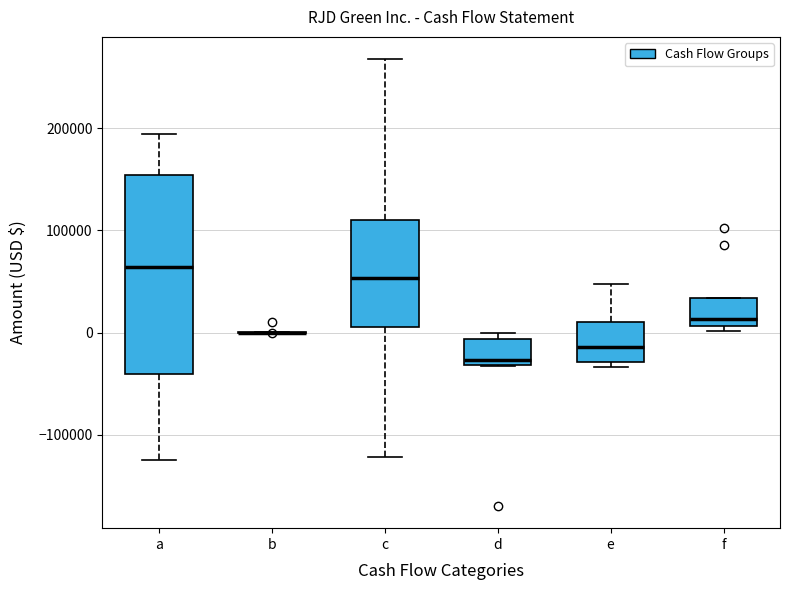

Reading left to right, transcribe this box plot: for each box, give where its median line is, the range the box spans, and where its two whiskers end, as read against the y-axis. The values are not printed on the chart, so give them approximately, as read against the axis.

a: median 60000, box -40000 to 150000, whiskers -120000 to 190000
b: box collapsed to a line at 0, whiskers 0 to 0
c: median 50000, box 10000 to 110000, whiskers -120000 to 270000
d: median -30000 (just above the box's lower edge), box -30000 to -10000, whiskers -30000 to 0
e: median -10000, box -30000 to 10000, whiskers -30000 (just below the box's lower edge) to 50000
f: median 10000 (just above the box's lower edge), box 10000 to 30000, whiskers 0 to 30000